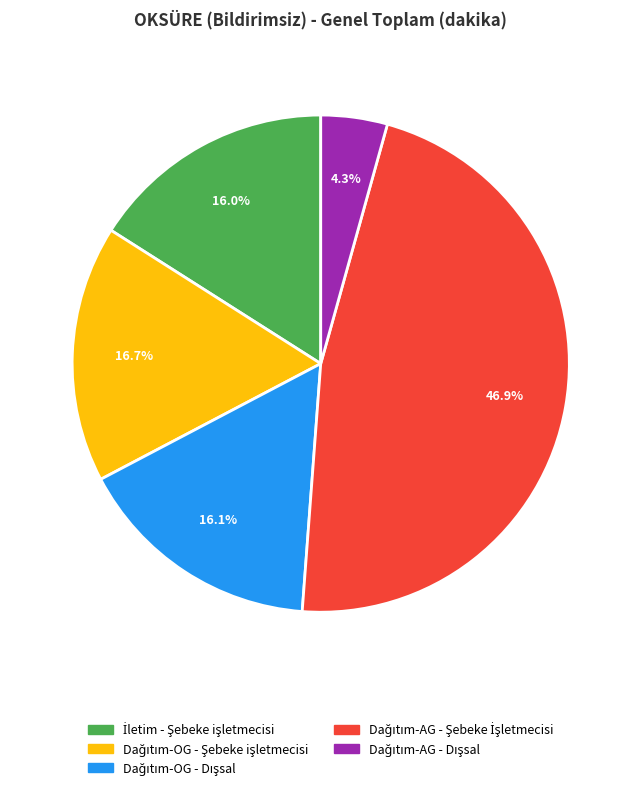

Is there a majority slice in this chart?

No